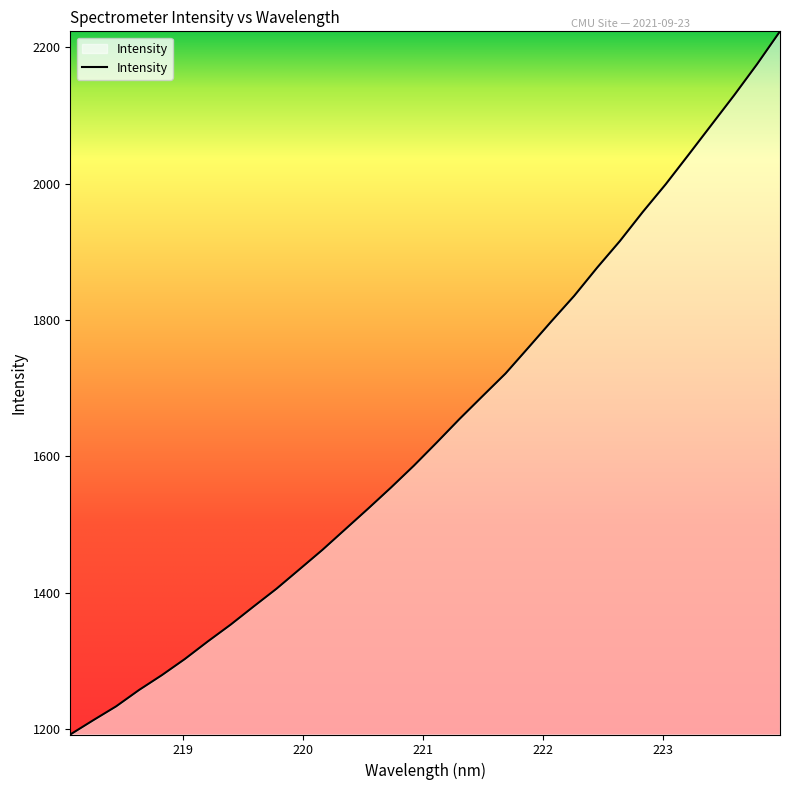

What is the greatest value displayed?

2223.1